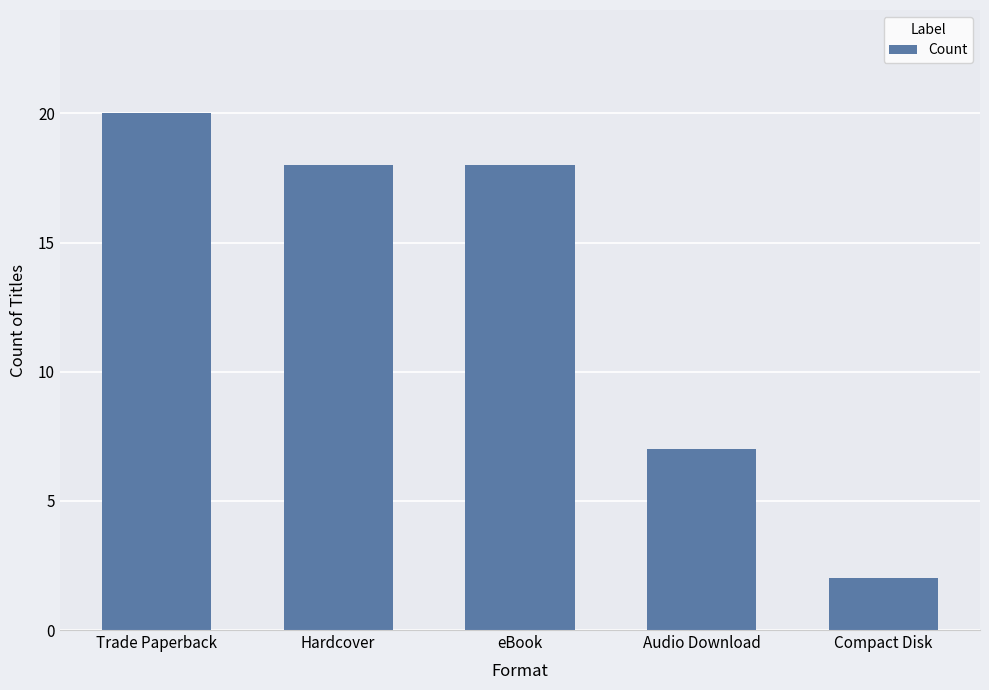

Which category has the highest value across all series?

Trade Paperback